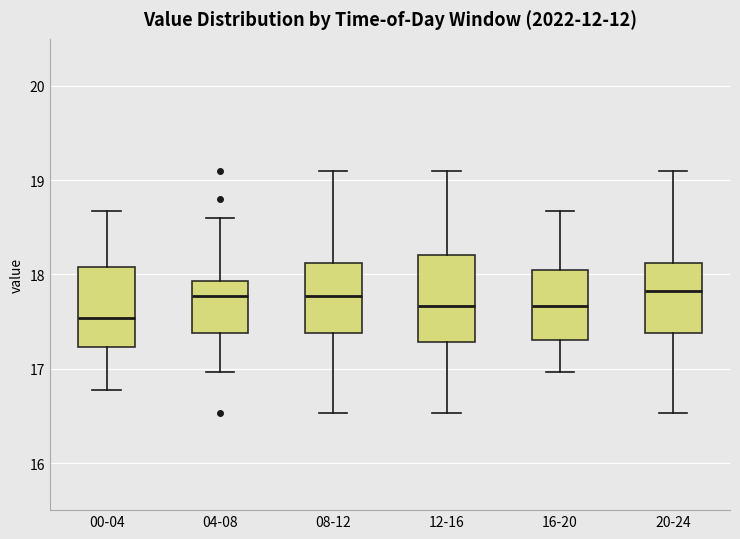

Reading left to right, read every box against the y-axis: the position of its median line, the range the box covers, and the ends of its whiskers. The values are not printed on the chart, so give them approximately, as read against the axis.

00-04: median 17.5, box 17.2 to 18.1, whiskers 16.8 to 18.7
04-08: median 17.8, box 17.4 to 17.9, whiskers 17.0 to 18.6
08-12: median 17.8, box 17.4 to 18.1, whiskers 16.5 to 19.1
12-16: median 17.7, box 17.3 to 18.2, whiskers 16.5 to 19.1
16-20: median 17.7, box 17.3 to 18.0, whiskers 17.0 to 18.7
20-24: median 17.8, box 17.4 to 18.1, whiskers 16.5 to 19.1